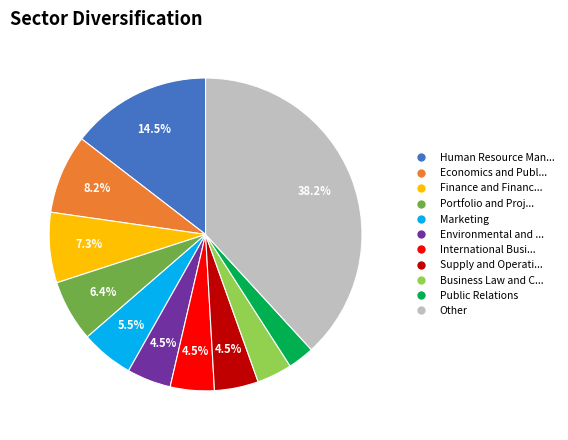

Does any single category account for the majority?

No